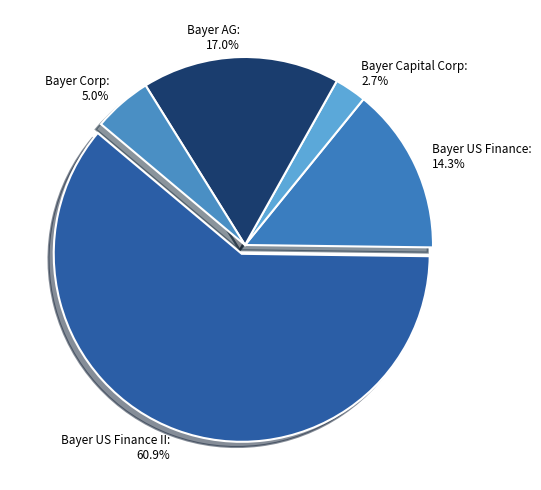

Approximately how many times larger is the value at Bayer AG compared to Bayer Corp?

3.4